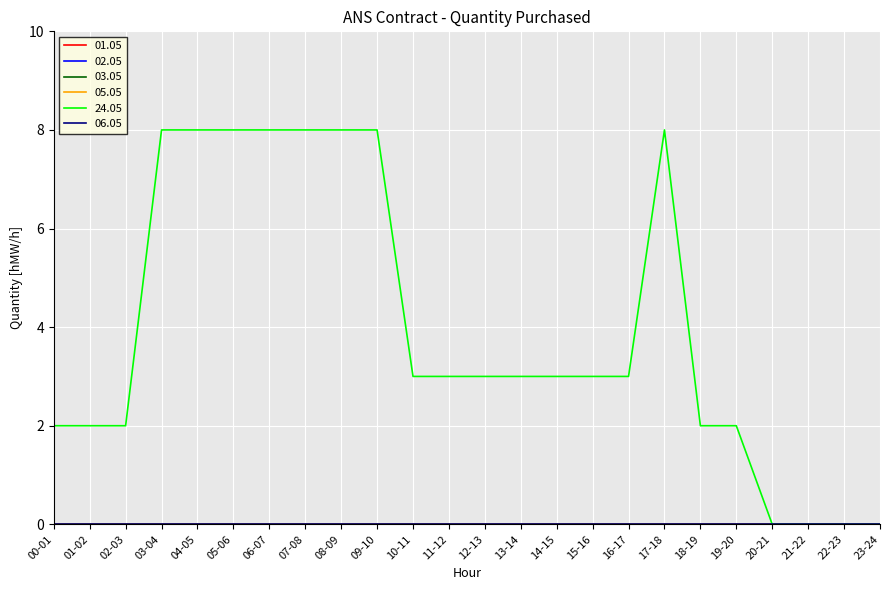

Is this an area chart (filled region under the line)?

No